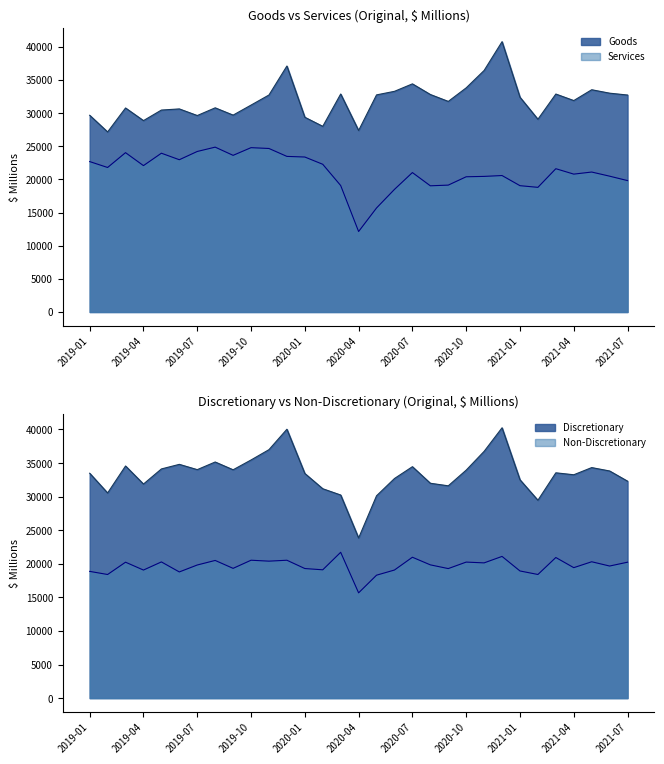

What is the maximum value for Discretionary?

40255.4